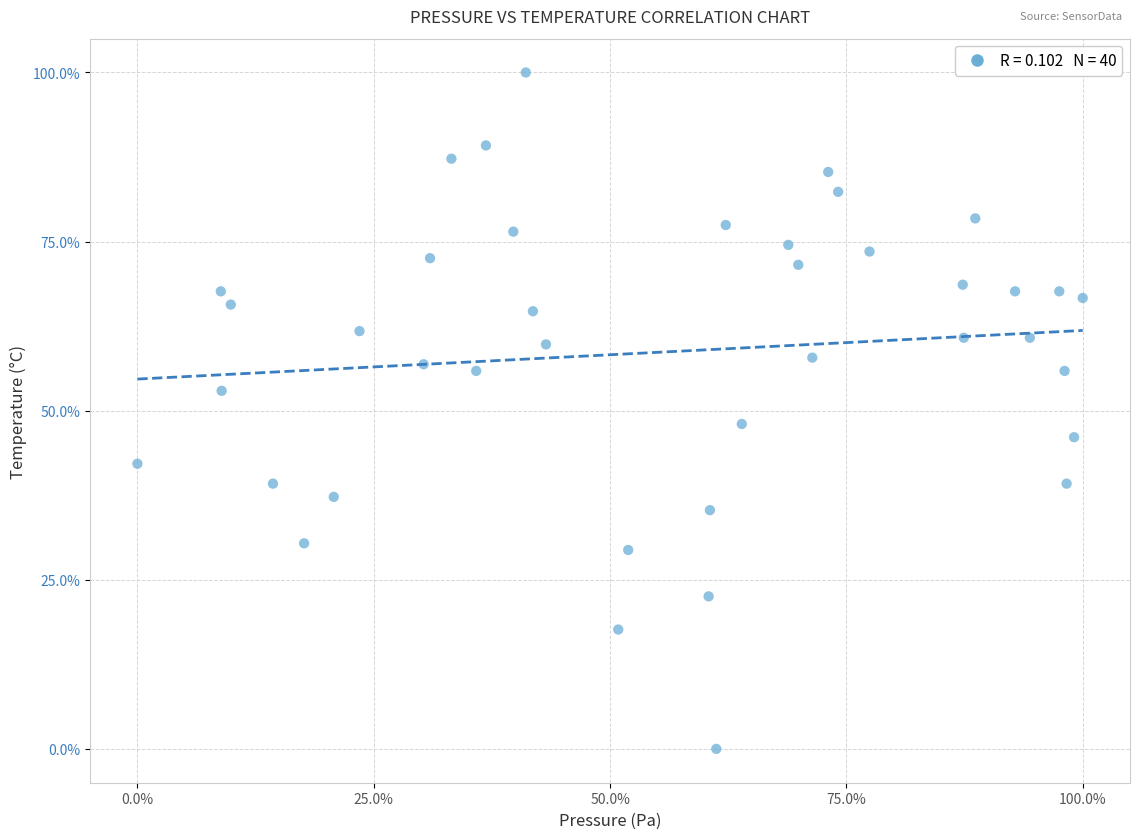

What is the range of Y values (max minus min)?

100.0